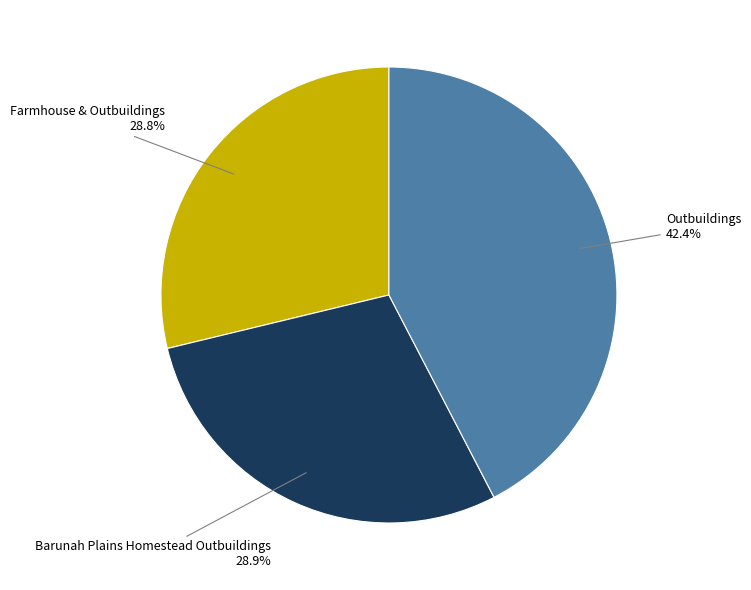

How many slices are in this pie chart?

3